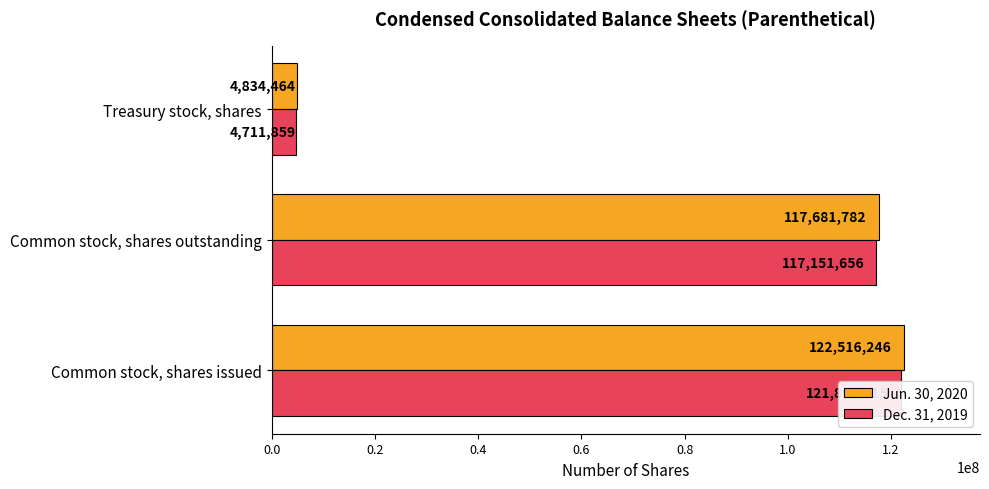

Is the value of Dec. 31, 2019 at Treasury stock, shares greater than the value of Jun. 30, 2020 at Common stock, shares outstanding?

No